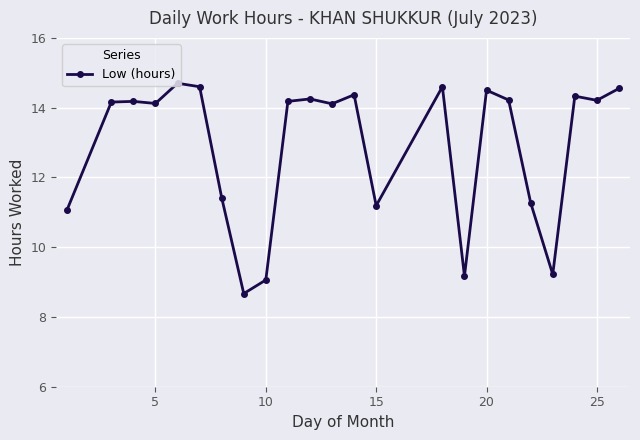

What is the average value?

12.9